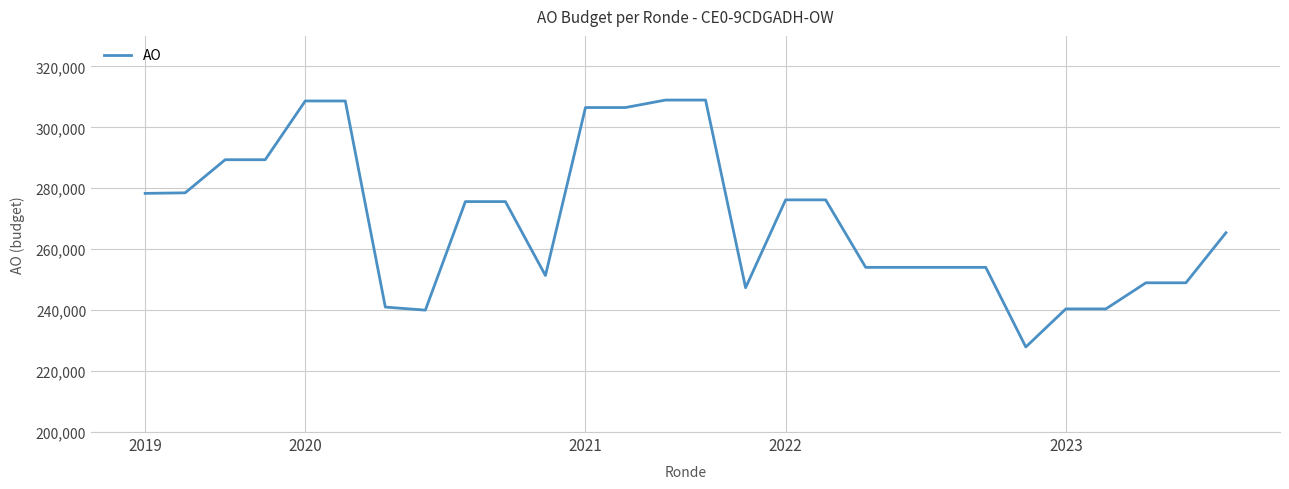

What is the minimum value shown in the chart?

227908